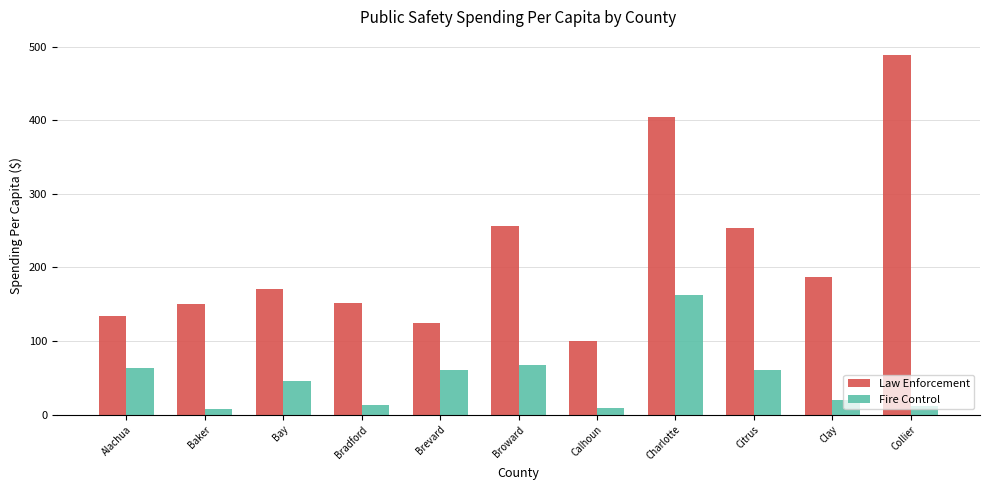

How many bars are there in total?

22